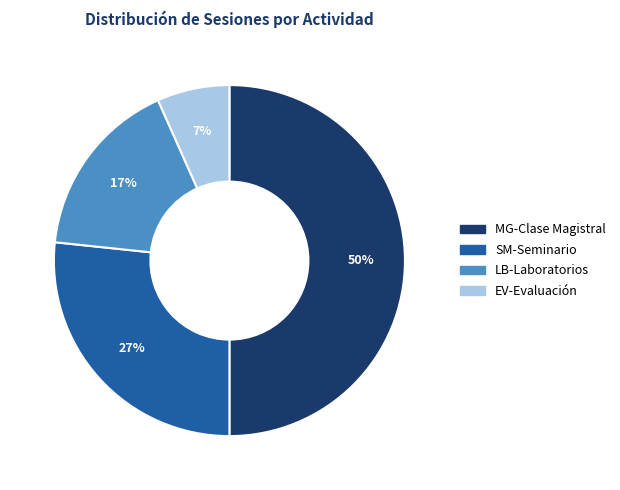

To the nearest percent, what is the average slice percentage?

25%